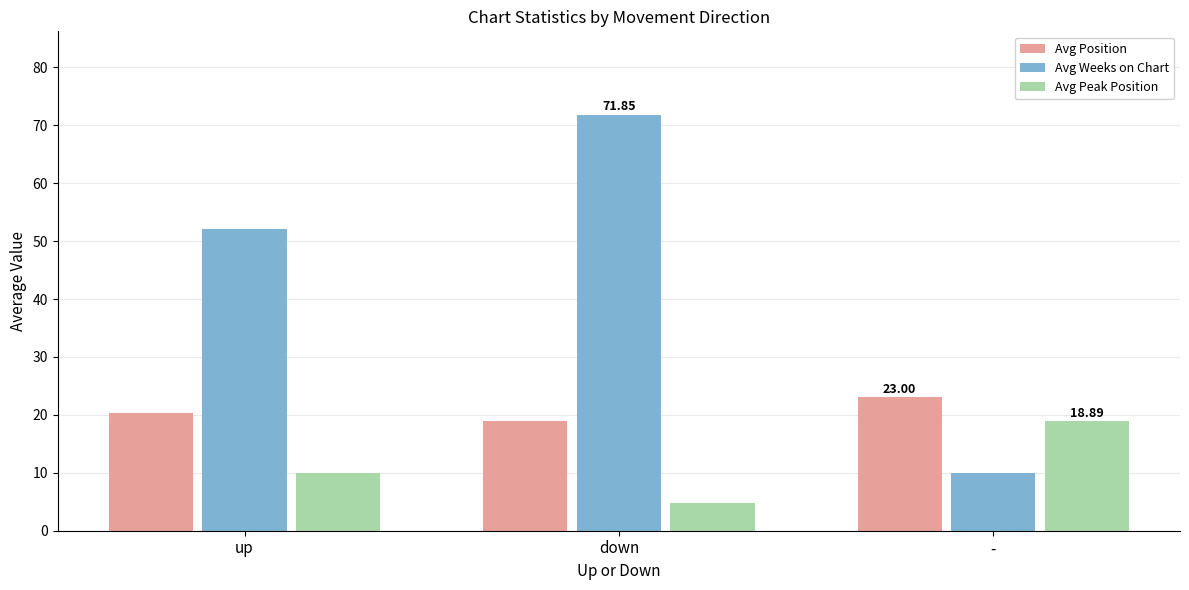

At which label is Avg Peak Position closest to 11?

up